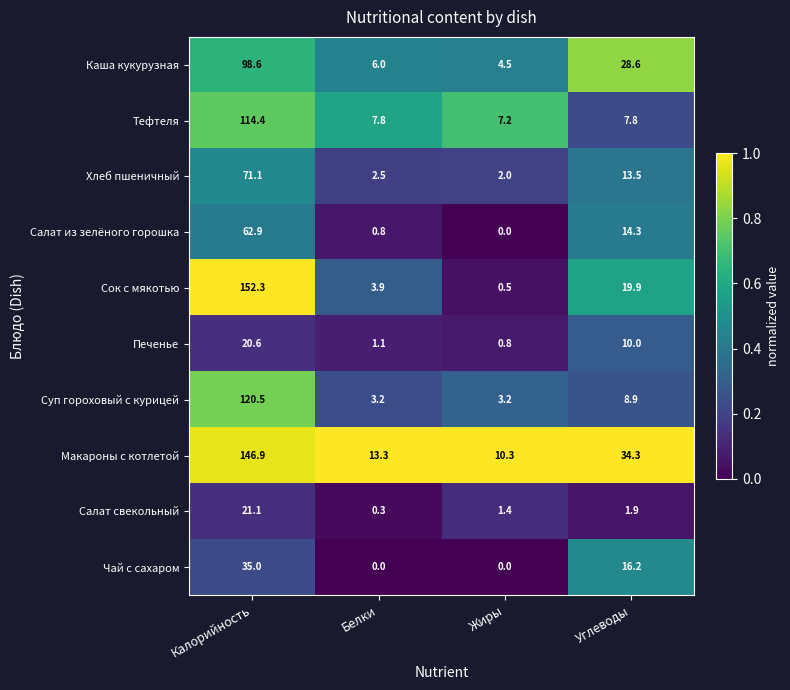

How many distinct data groups are displayed?

10